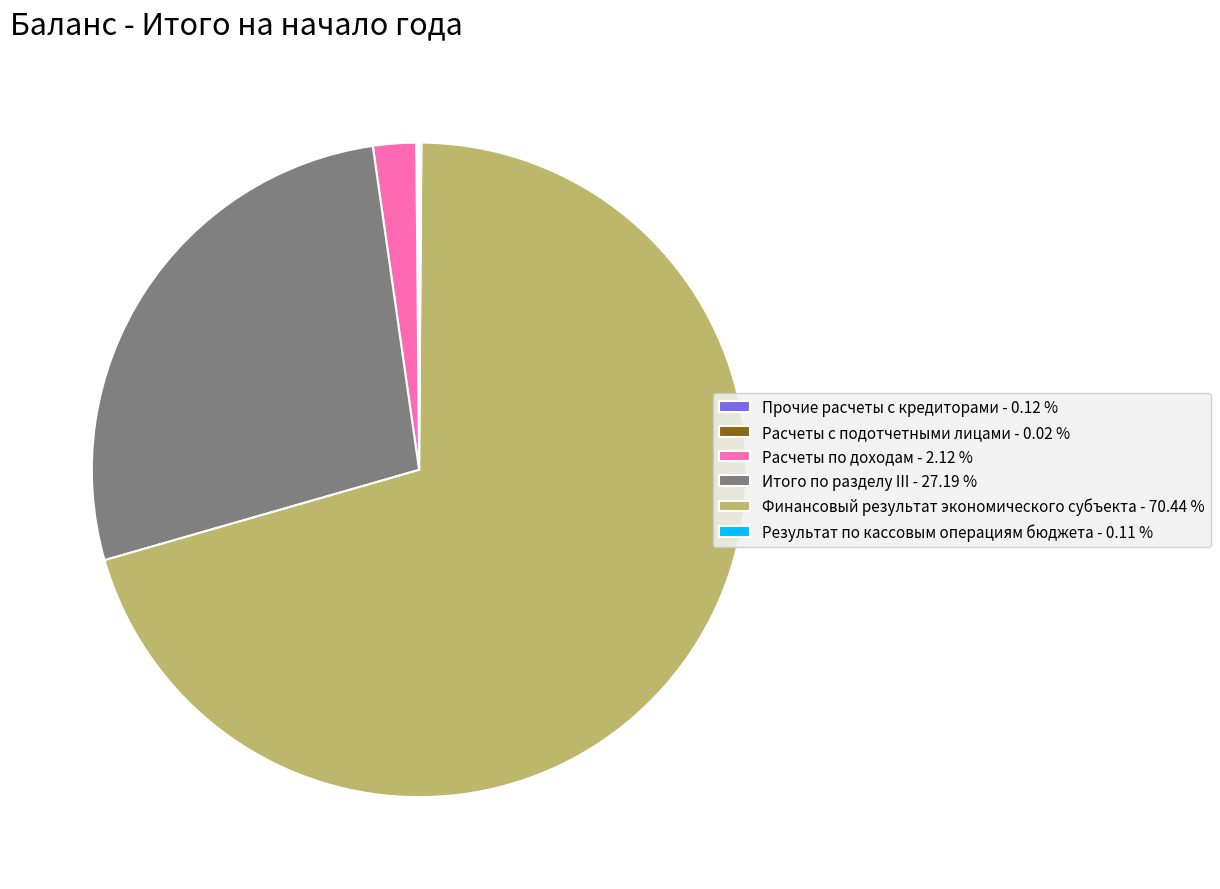

Which category has the biggest portion of the pie?

Финансовый результат экономического субъекта - 70.44 %